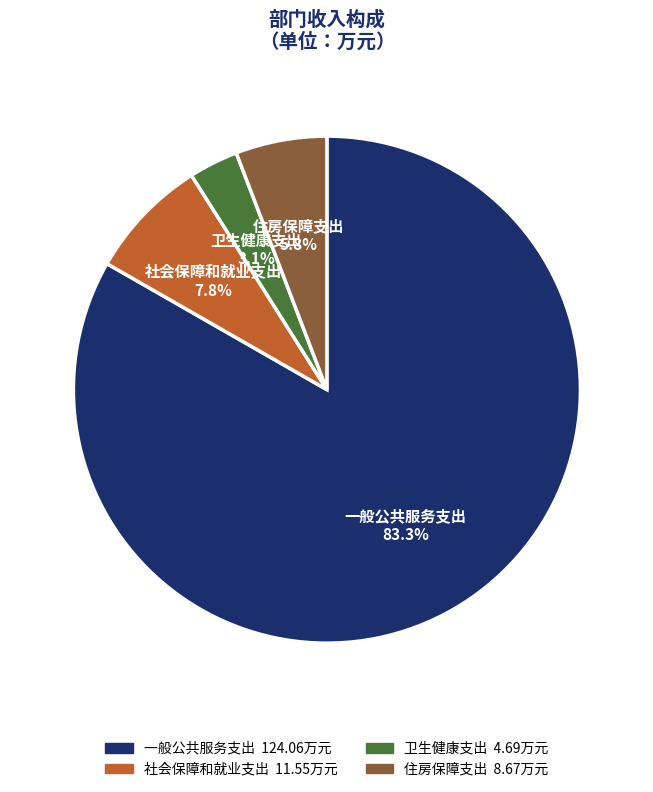

Is it true that 卫生健康支出 is 12% of the pie?

False